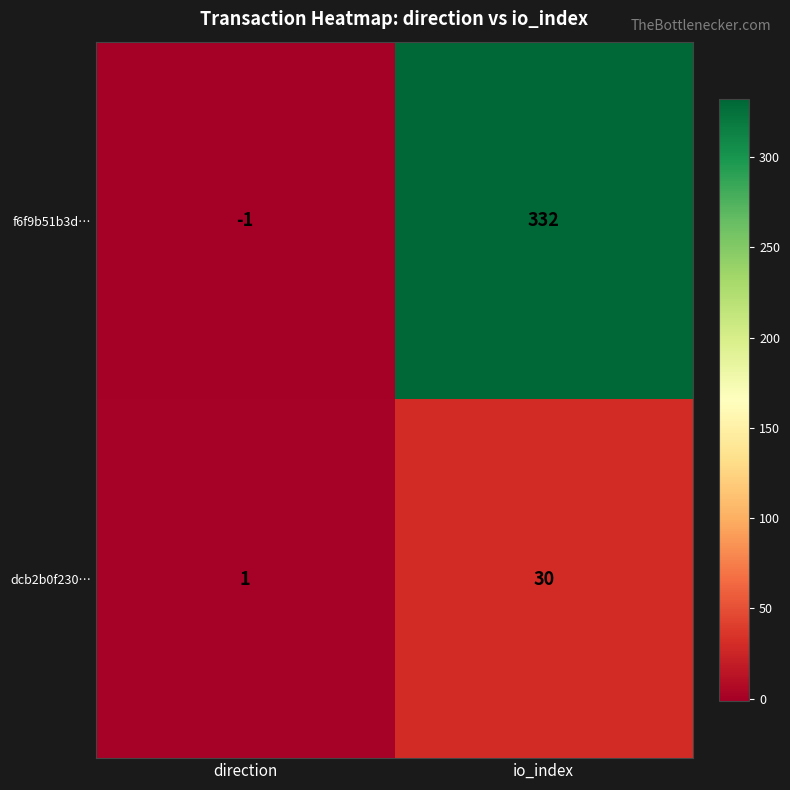

At how many categories does at least one series exceed 27?

1